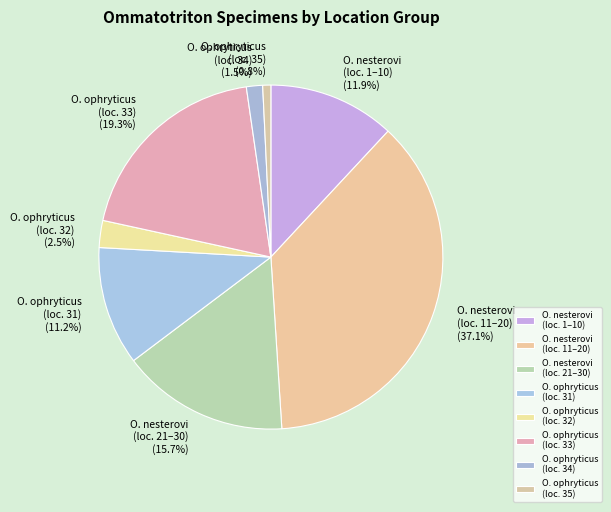

Which category has the biggest portion of the pie?

O. nesterovi (loc. 11–20)